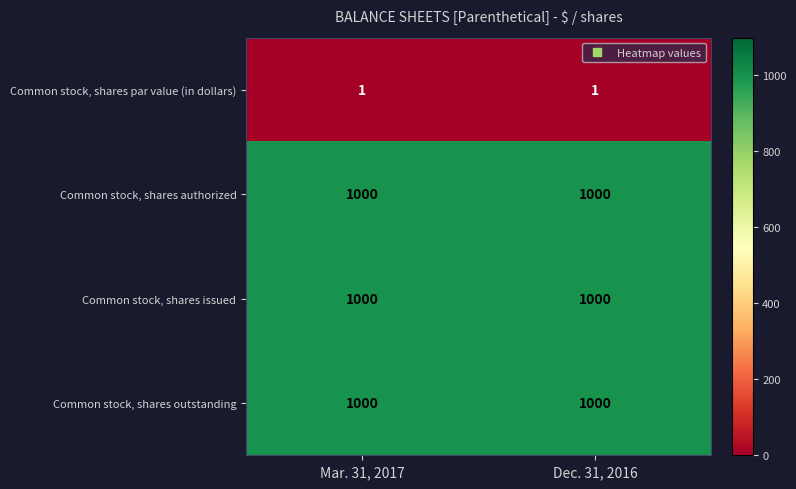

True or false: Common stock, shares par value (in dollars) has a value of 2 at Mar. 31, 2017.

False